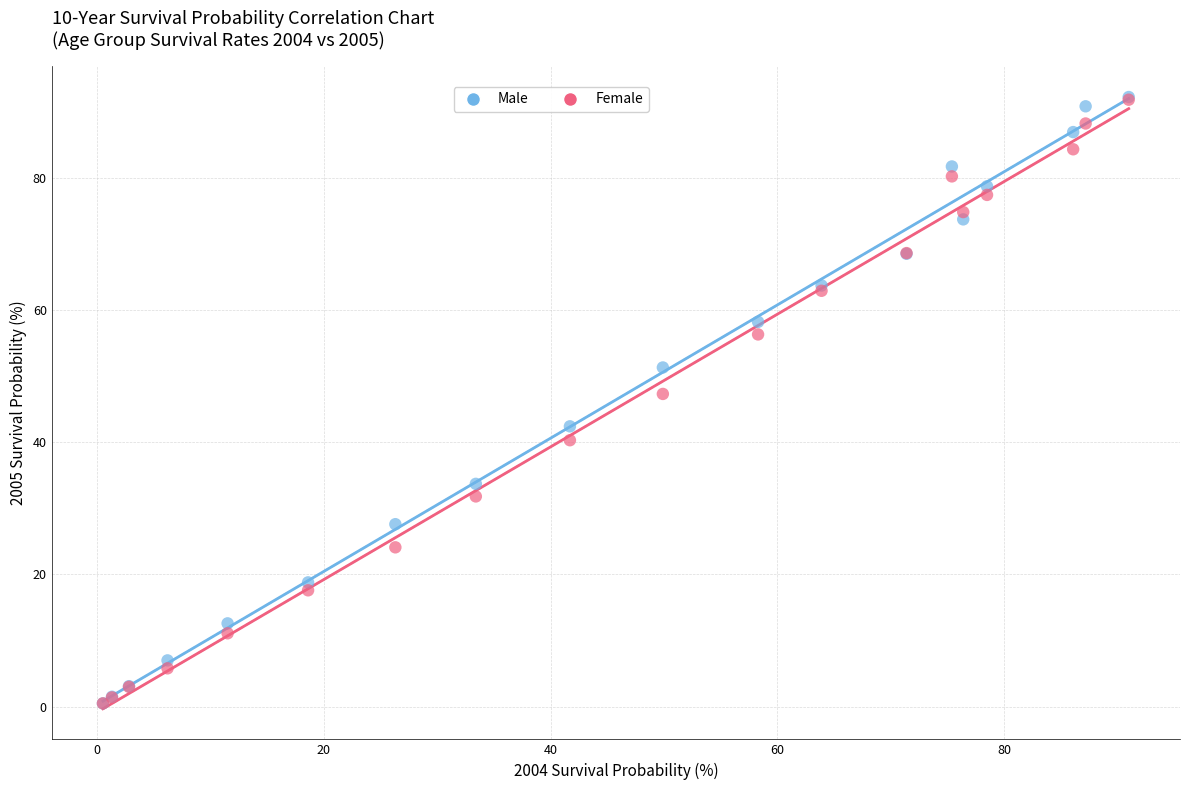

In the Male series, what Y value is closest to 46?

42.4